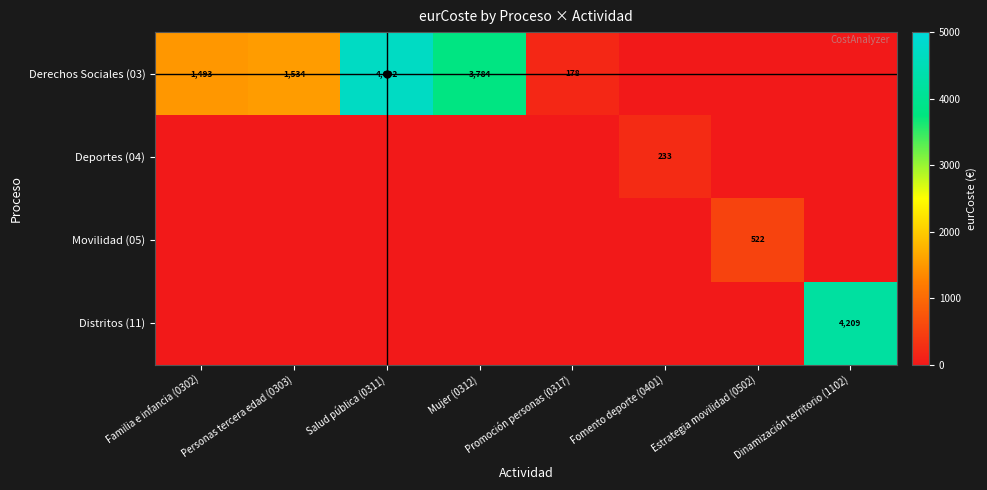

Is the value of Derechos Sociales (03) at Salud pública (0311) greater than the value of Movilidad (05) at Estrategia movilidad (0502)?

Yes